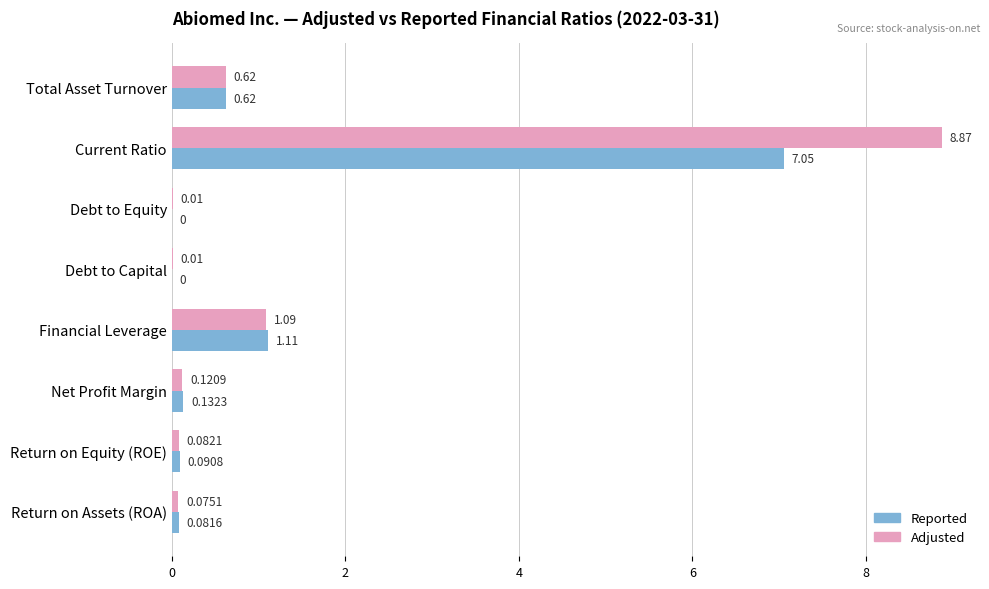

At which label is Adjusted closest to 4?

Financial Leverage